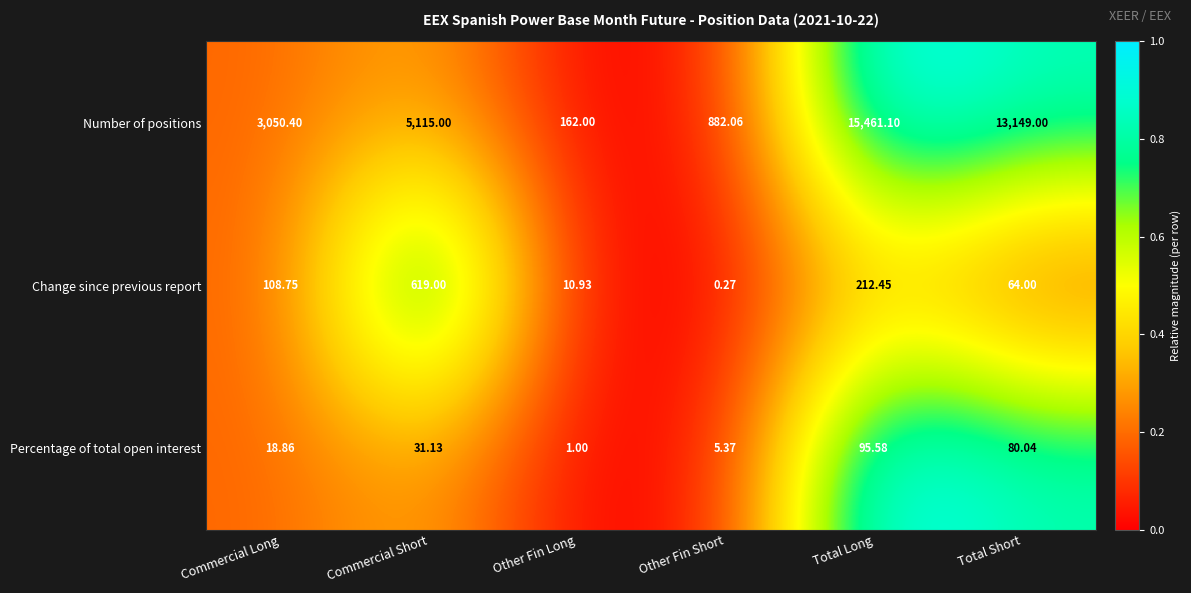

At Other Fin Short, list the series in order from largest to smallest.

Number of positions, Percentage of total open interest, Change since previous report